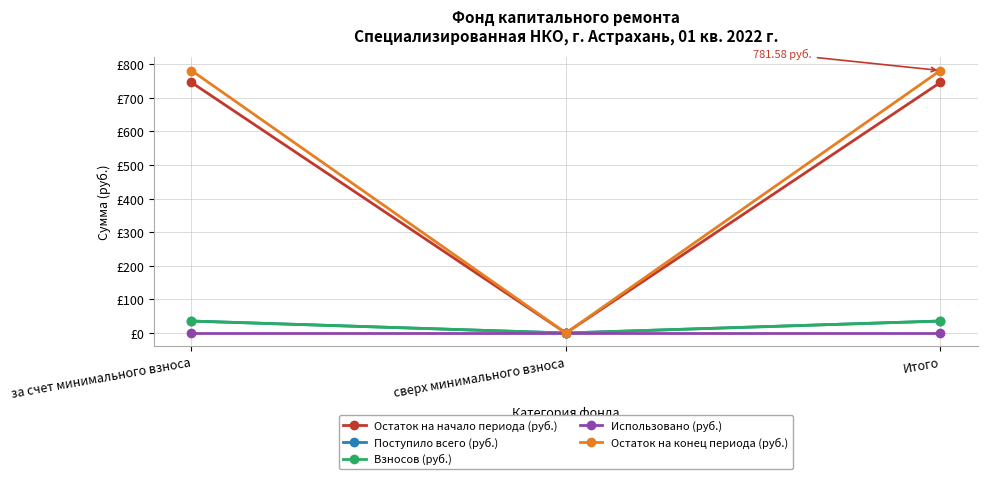

Reading left to right, list all the values displayed in this chart.

Остаток на начало периода (руб.): за счет минимального взноса=746.0	сверх минимального взноса=0.0	Итого=746.0
Поступило всего (руб.): за счет минимального взноса=35.6	сверх минимального взноса=0.0	Итого=35.6
Взносов (руб.): за счет минимального взноса=35.6	сверх минимального взноса=0.0	Итого=35.6
Использовано (руб.): за счет минимального взноса=0.0	сверх минимального взноса=0.0	Итого=0.0
Остаток на конец периода (руб.): за счет минимального взноса=781.6	сверх минимального взноса=0.0	Итого=781.6